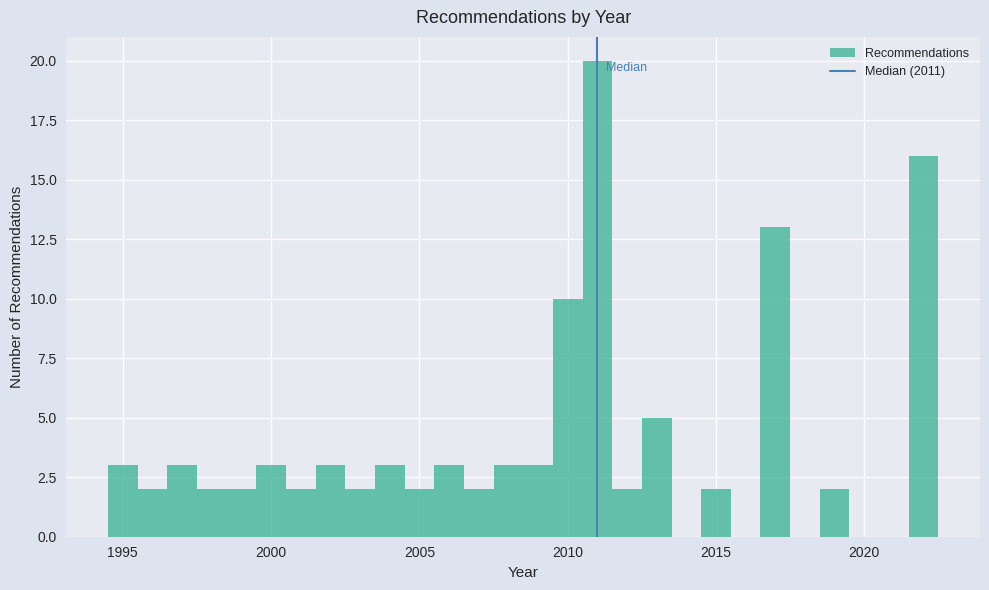

Around what value on the x-axis is the tallest bar? Give the approximate position of its centre, as read against the axis.

2011.0